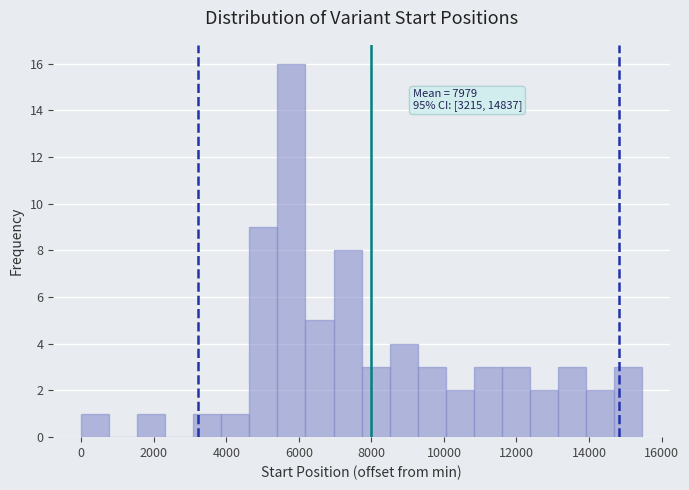

Around what value on the x-axis is the tallest bar? Give the approximate position of its centre, as read against the axis.

5800